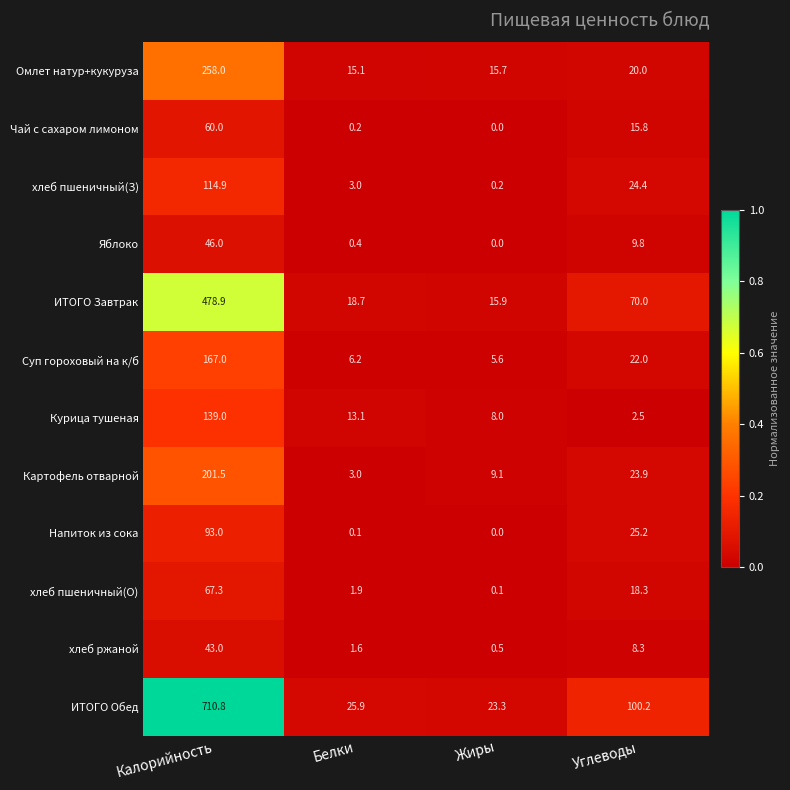

At which label does Картофель отварной first exceed 23?

Калорийность